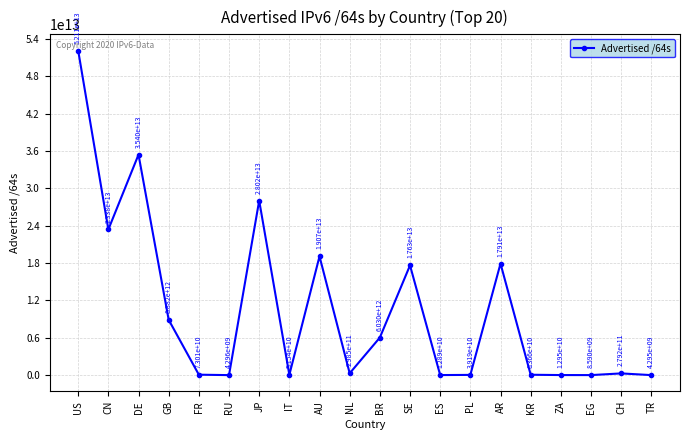

The value at CN is 23384235638784. True or false?

True